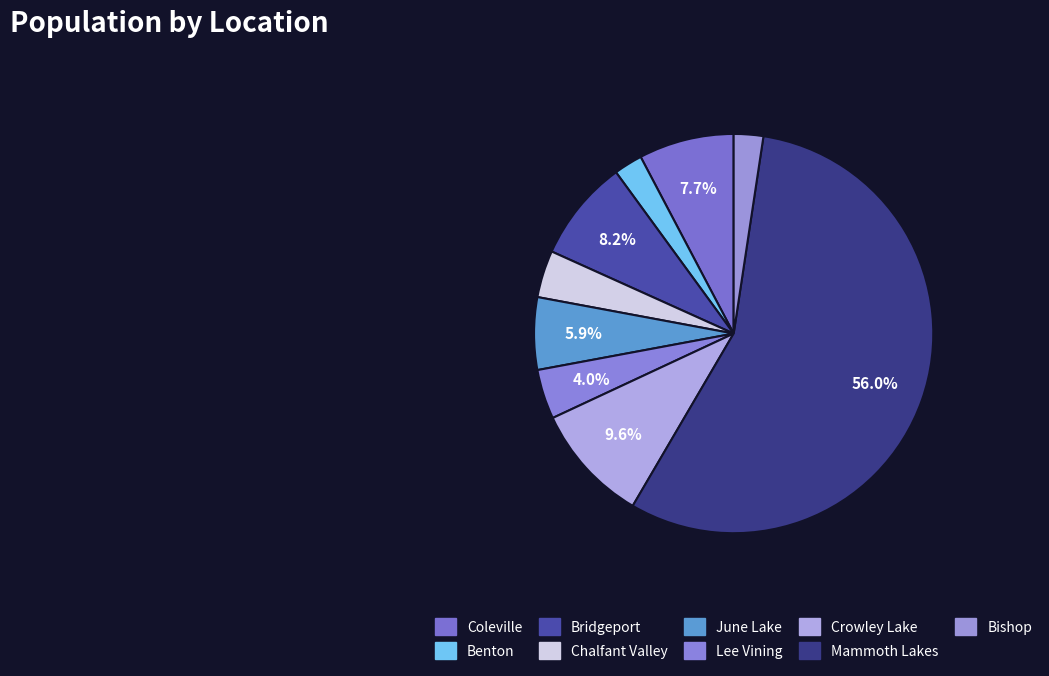

To the nearest percent, what is the difference between the largest and smallest slice percentages?

54%